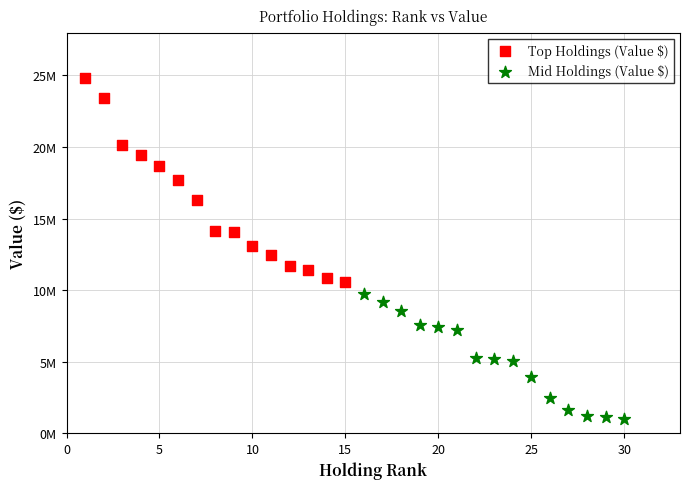

Which series reaches the minimum Y coordinate?

Mid Holdings (Value $)